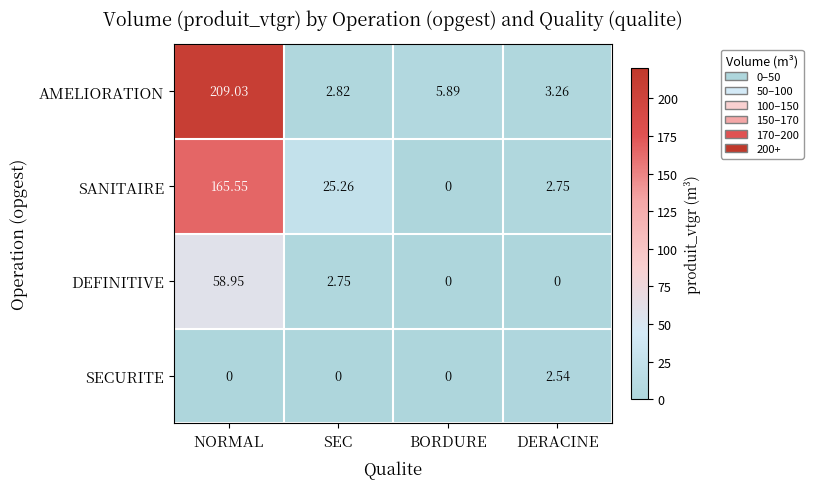

Is the value of AMELIORATION at BORDURE greater than the value of DEFINITIVE at SEC?

Yes